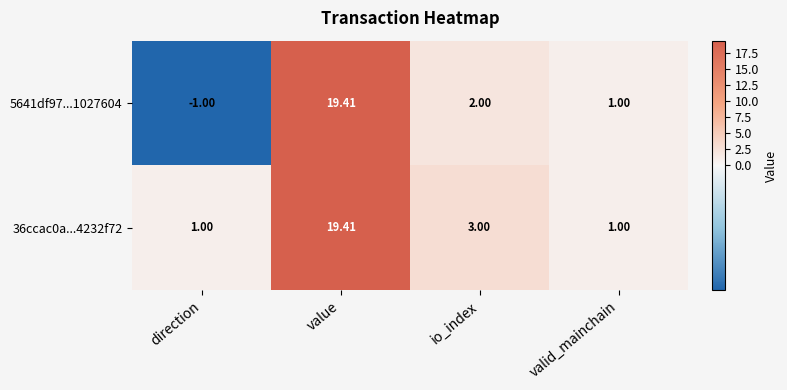

How many values in the 36ccac0a...4232f72 series are below 3?

2